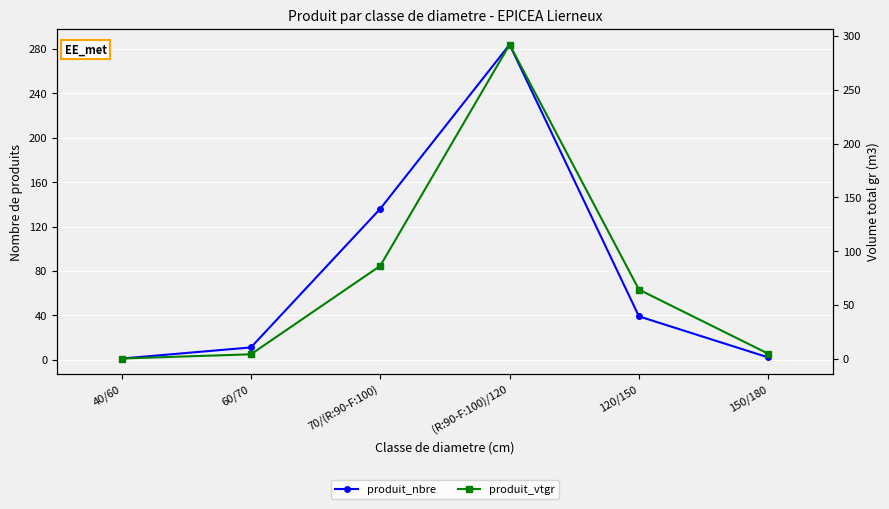

Which has a higher value, (R:90-F:100)/120 or 150/180?

(R:90-F:100)/120